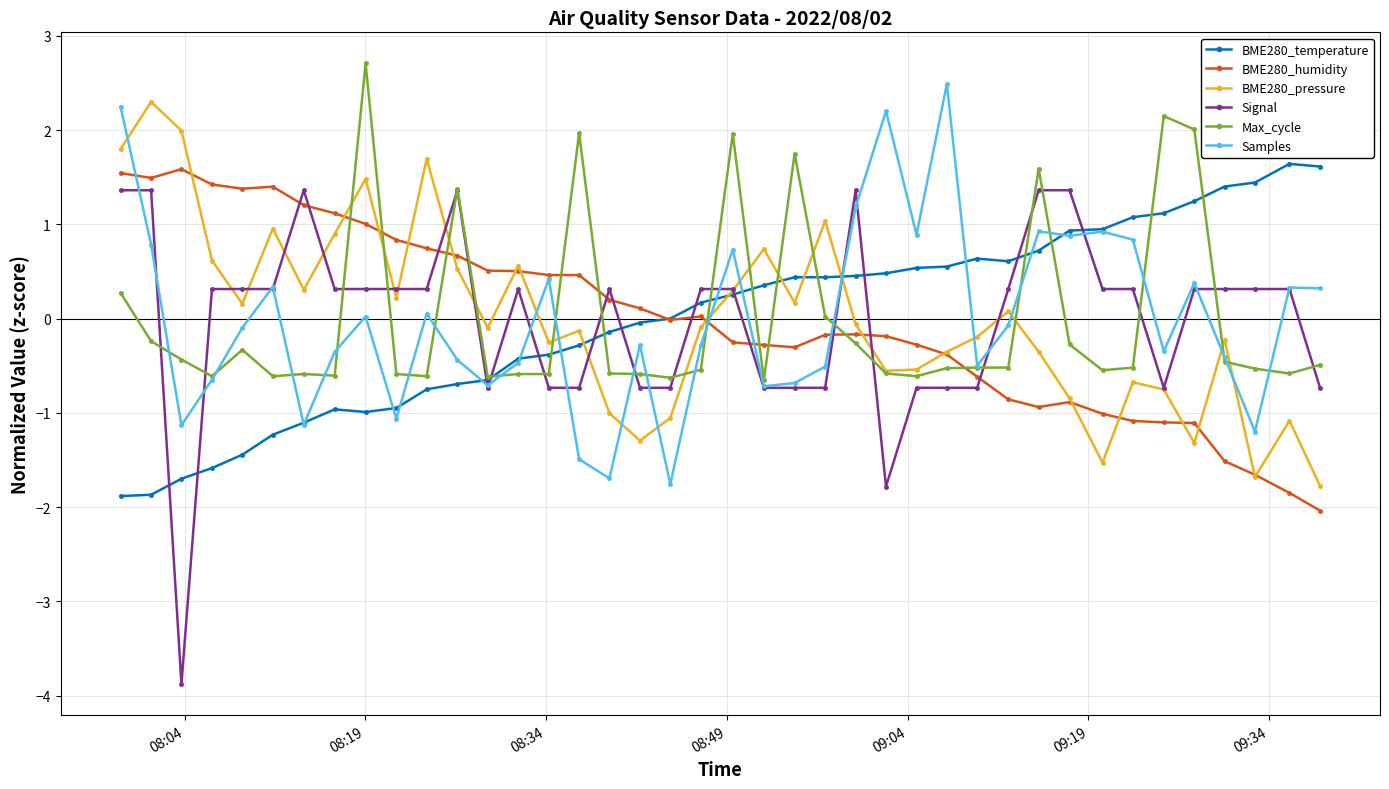

How many lines are shown in the chart?

6